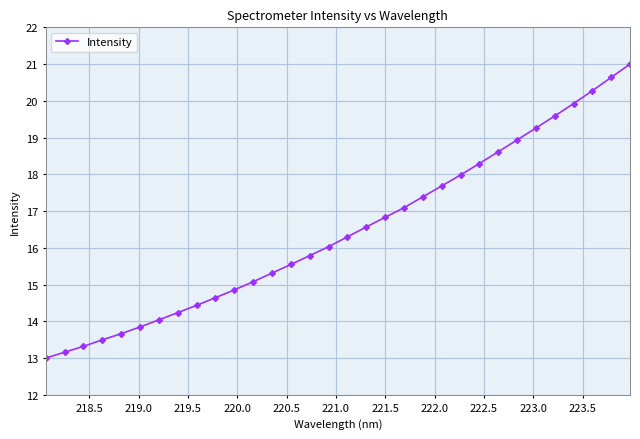

What is the maximum value shown in the chart?

21.0